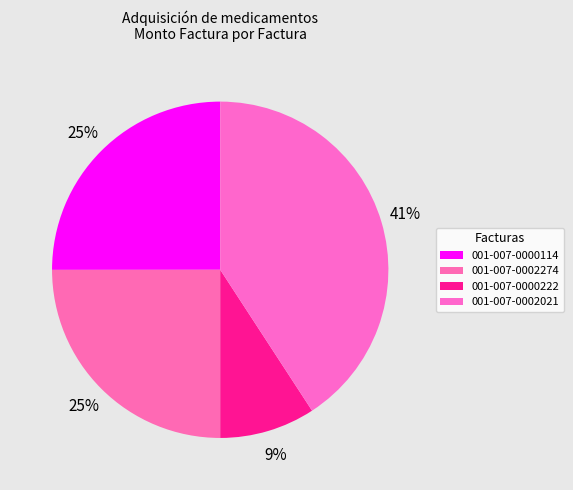

Rank the categories by value from lowest to highest.

001-007-0000222, 001-007-0002274, 001-007-0000114, 001-007-0002021